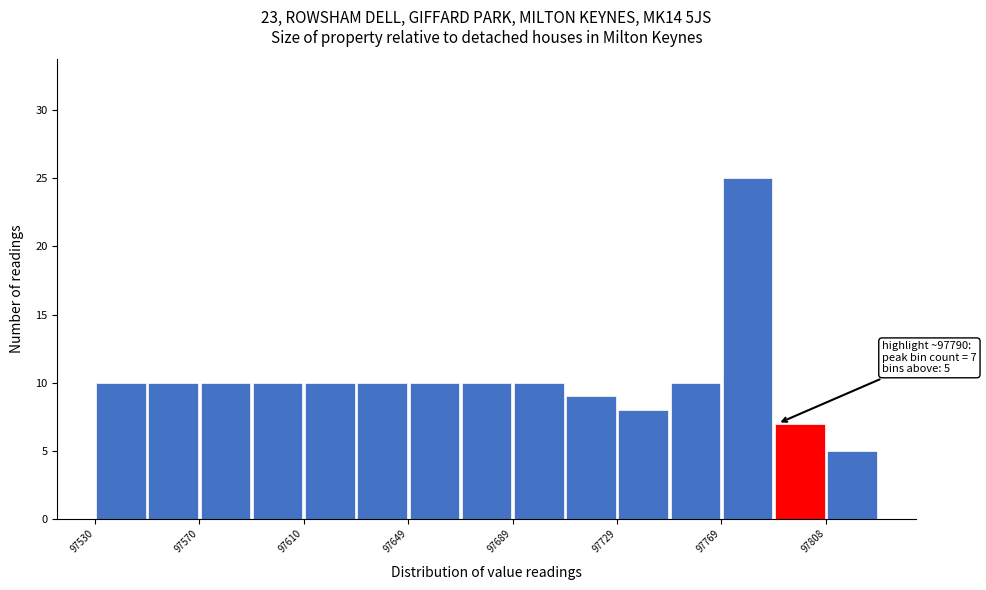

Around what value on the x-axis is the tallest bar? Give the approximate position of its centre, as read against the axis.

97780